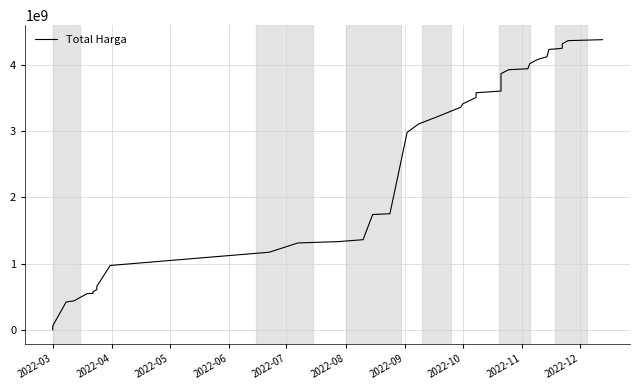

True or false: there are more than 0 points higher than both neighbors.

False